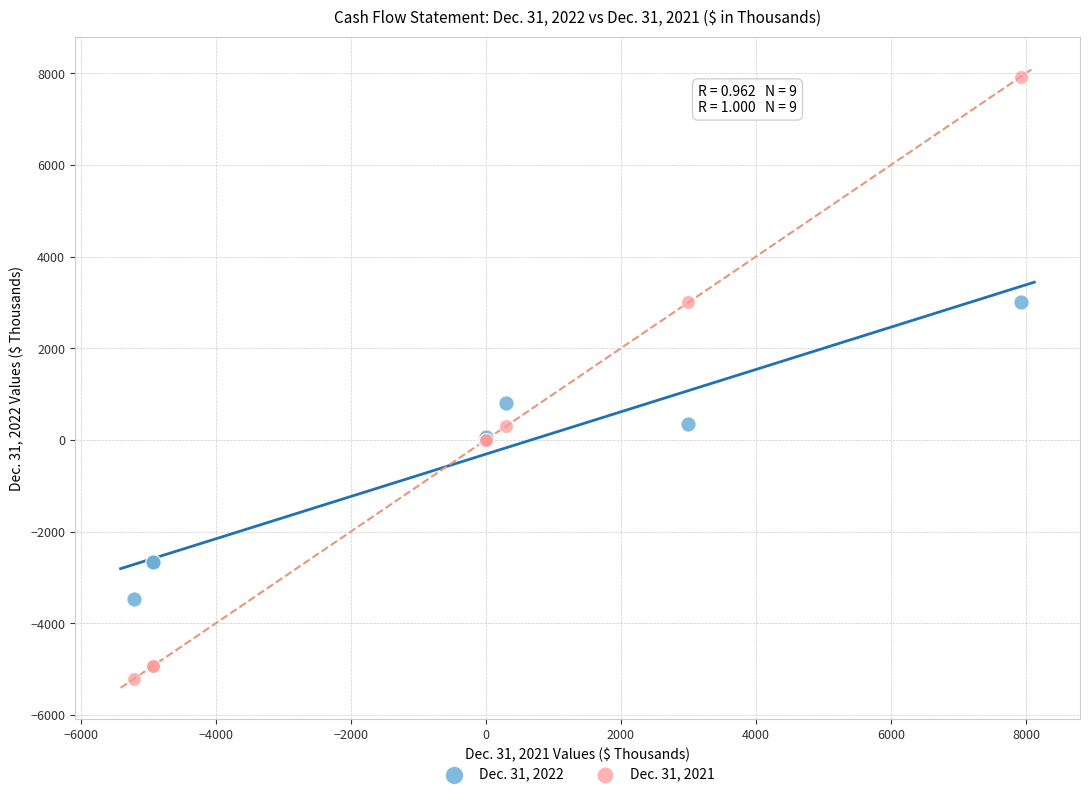

Which series reaches the minimum Y coordinate?

Dec. 31, 2021